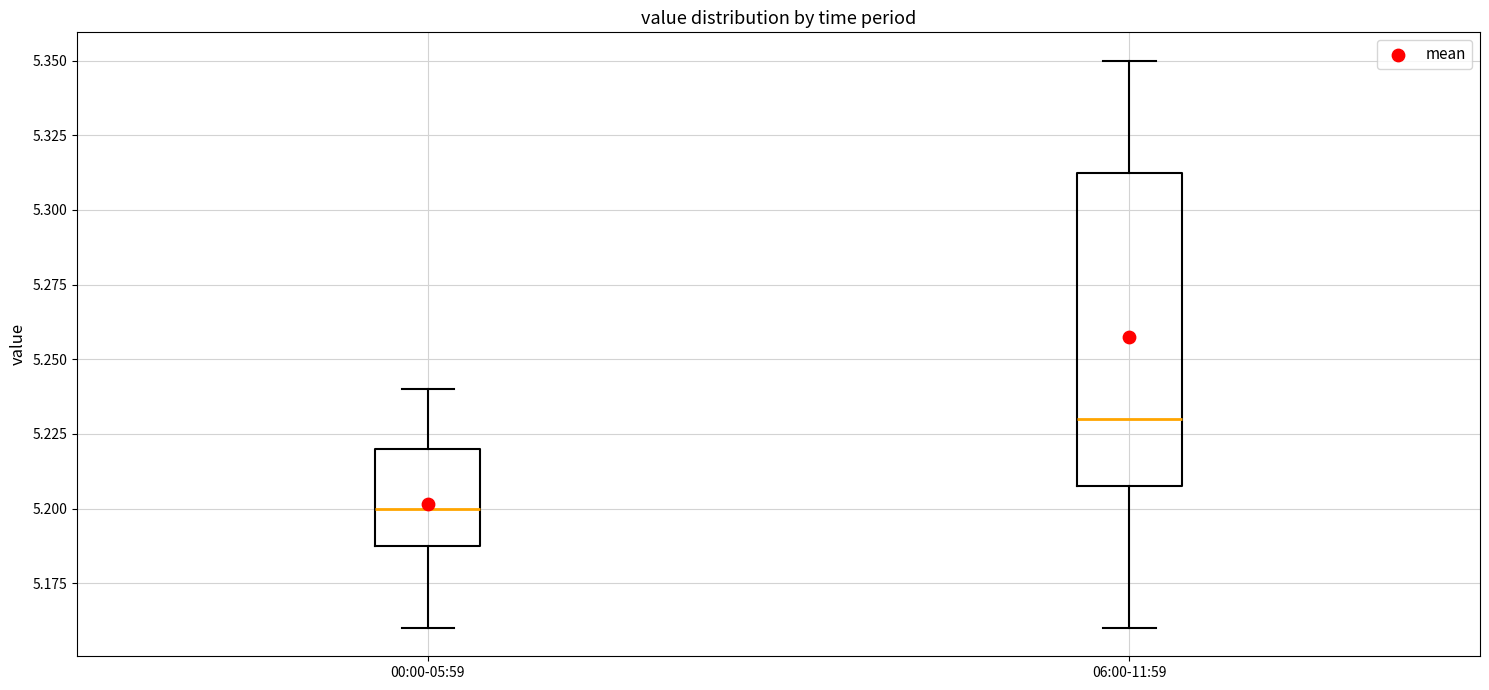

Which box is the tallest, from its lower edge to its upper edge?

06:00-11:59